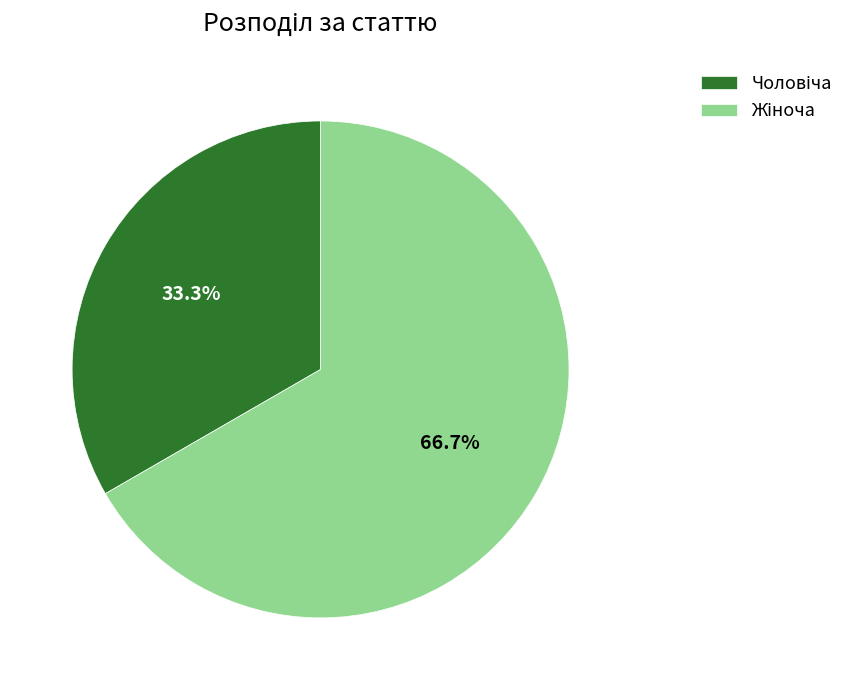

Count the number of slices in the pie.

2